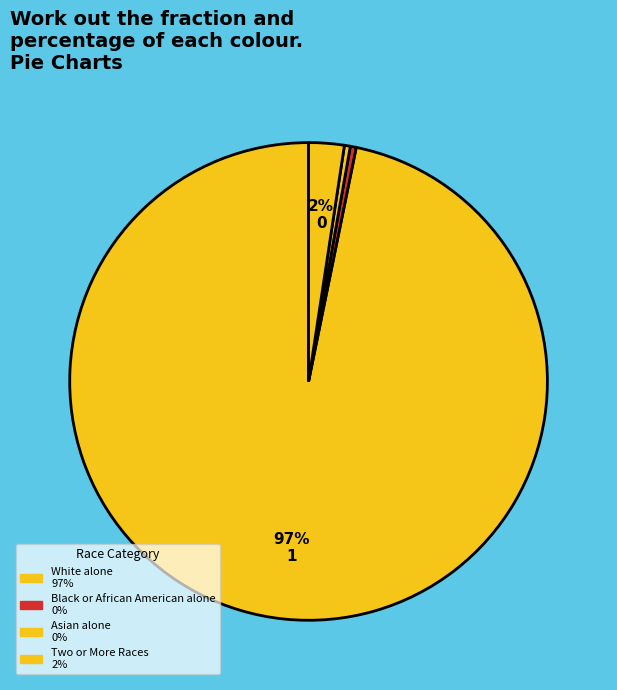

Which category accounts for the majority?

White alone